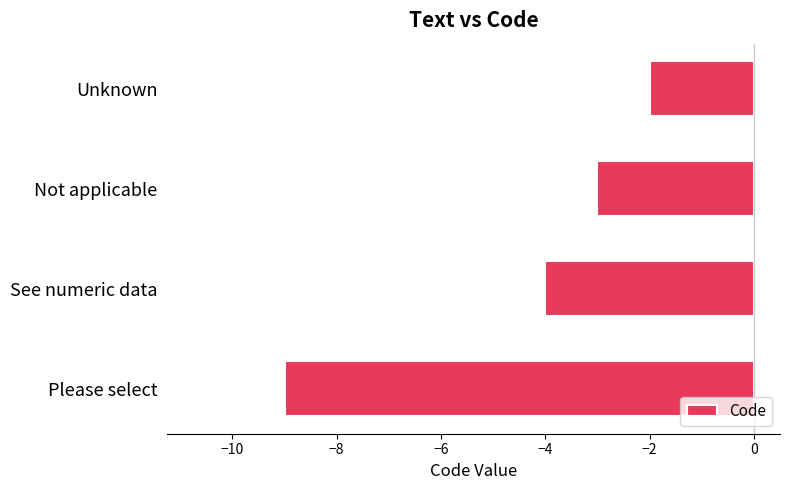

True or false: the data shows -14 at Please select.

False